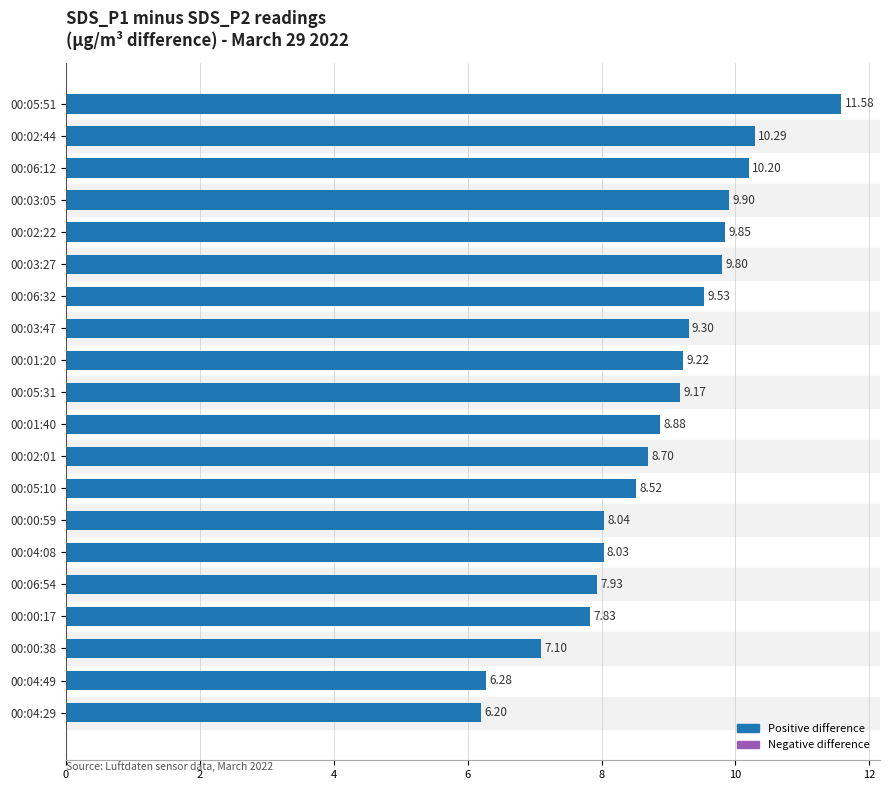

Between 00:03:47 and 00:05:51, which is larger?

00:05:51